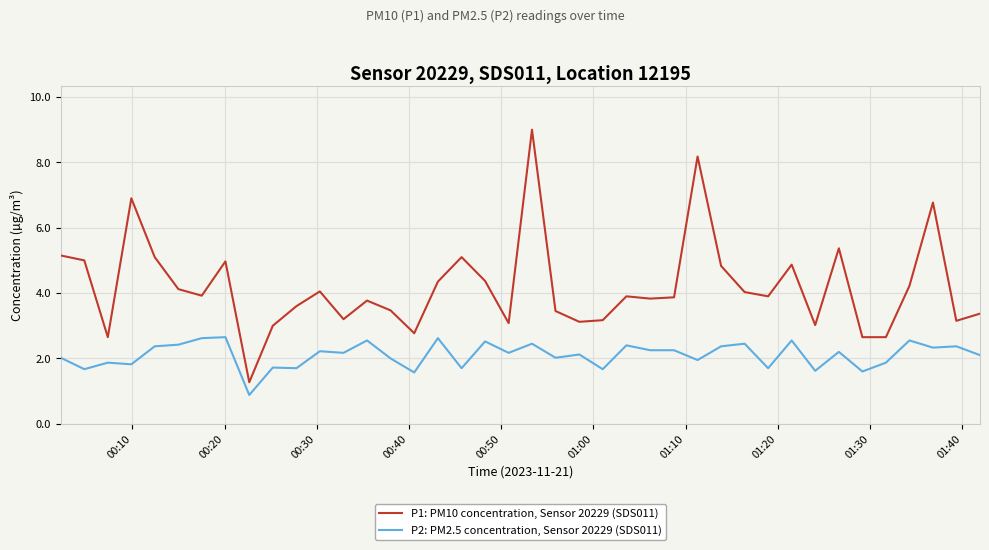

Which series has the largest total across all categories?

P1: PM10 concentration, Sensor 20229 (SDS011)